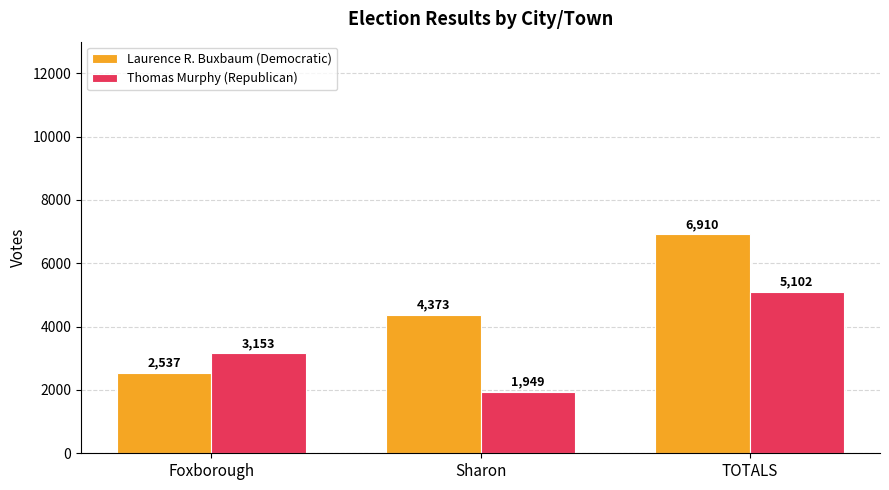

What is the approximate value of Thomas Murphy (Republican) at Foxborough, to the nearest 50?

3150